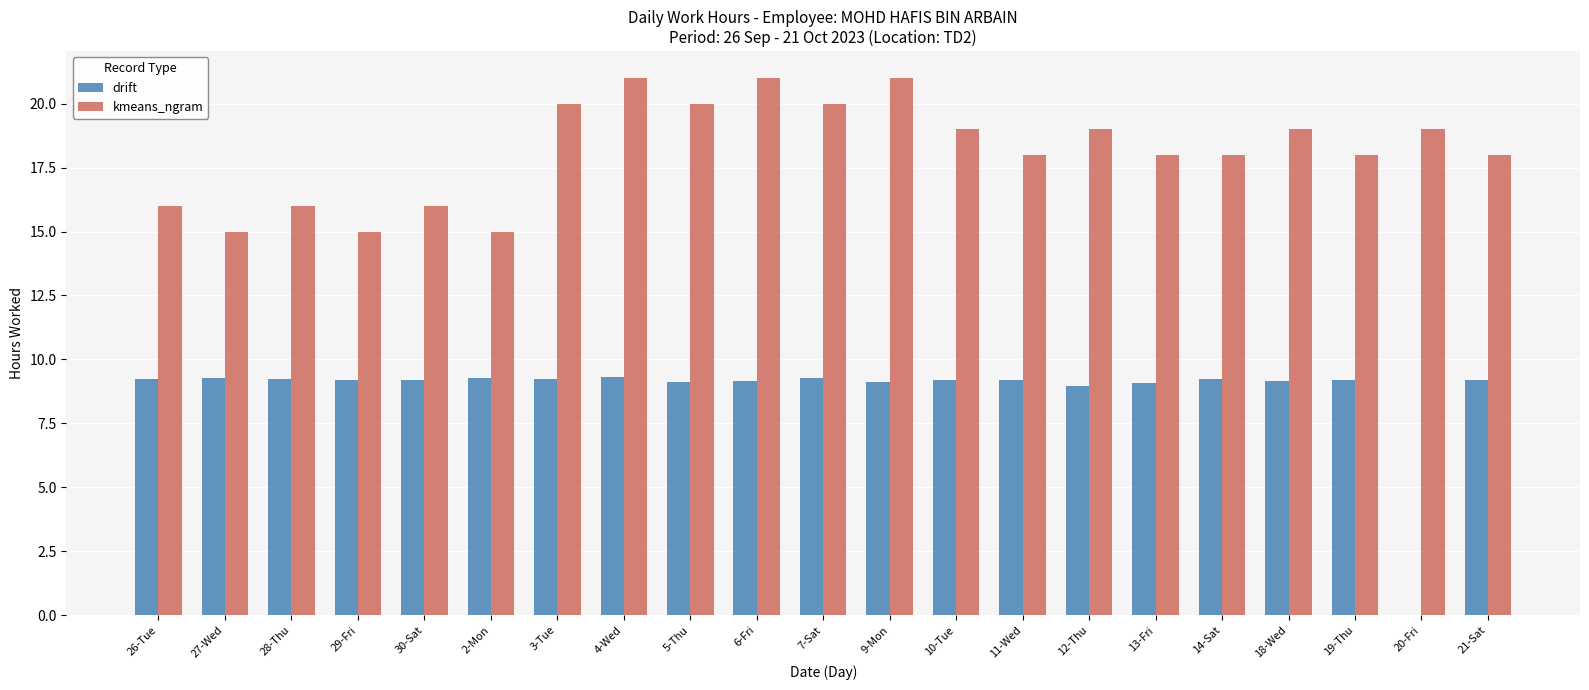

What is the difference between the kmeans_ngram values at 11-Wed and 2-Mon?

3.0